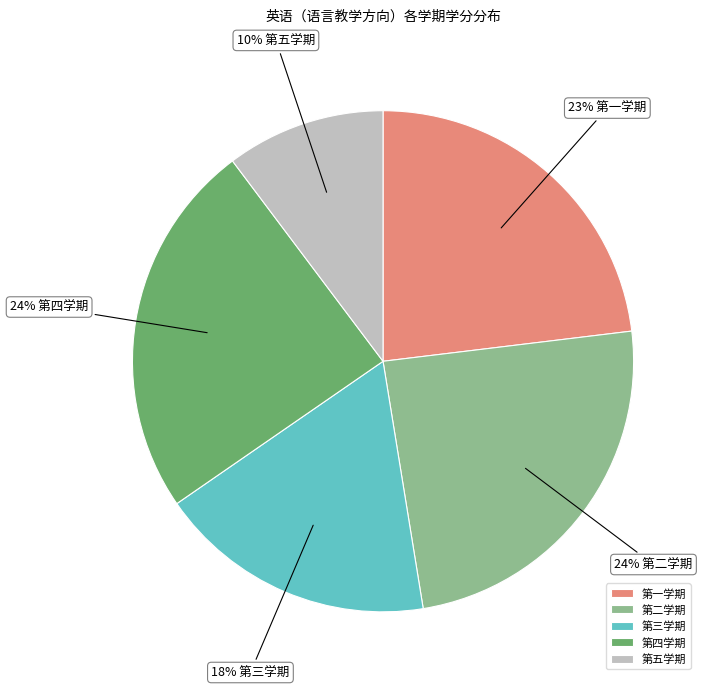

The 第二学期 slice represents 24% of the pie. True or false?

True